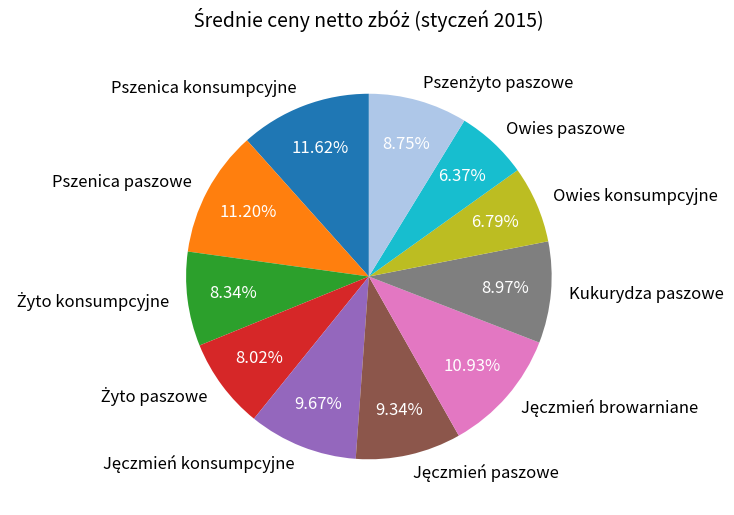

Between Owies konsumpcyjne and Pszenica paszowe, which is larger?

Pszenica paszowe